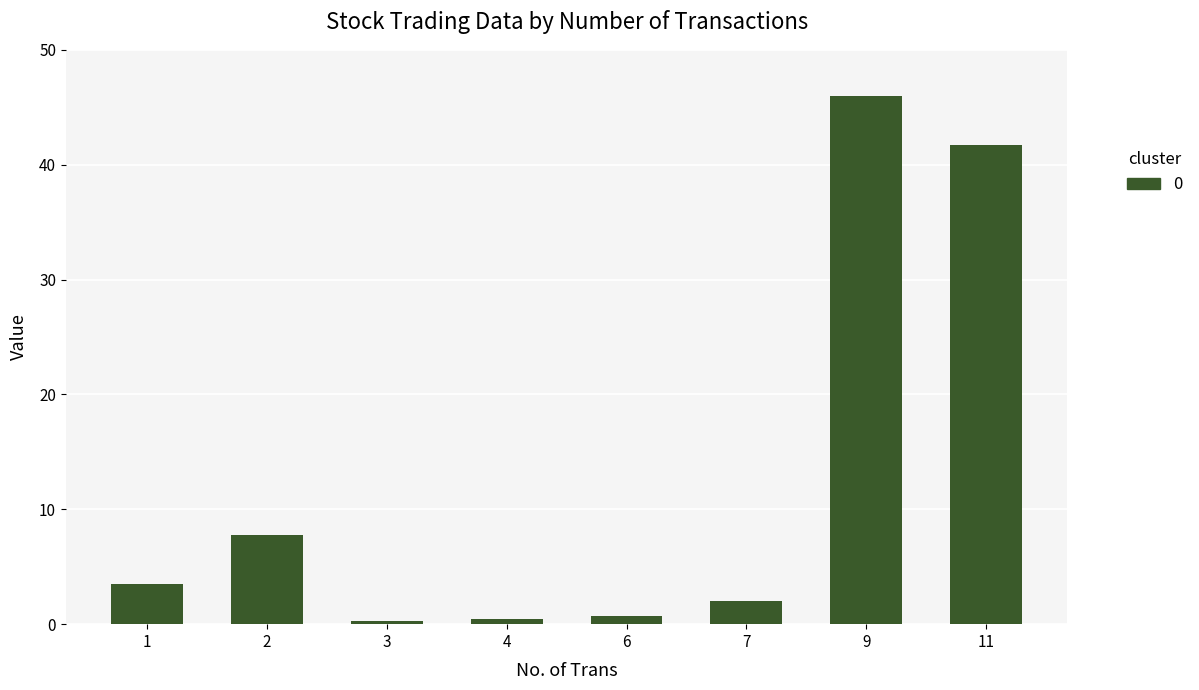

What is the smallest value displayed?

0.3